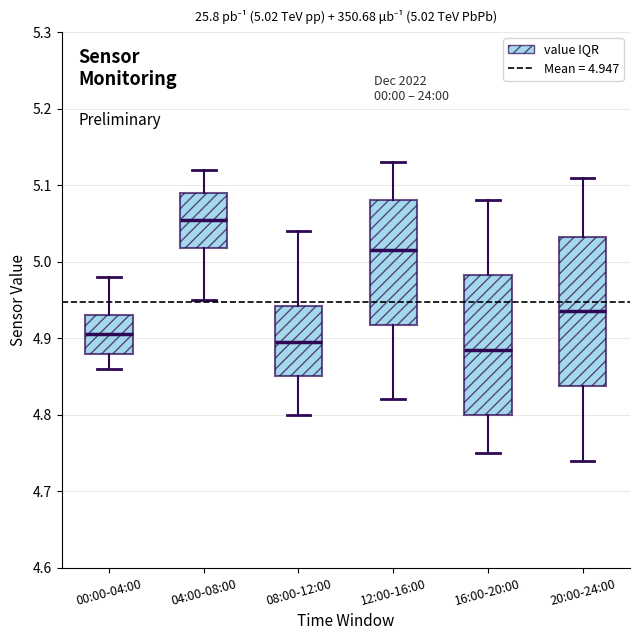

Comparing the boxes themselves (not the whiskers), which one is the tallest?

20:00-24:00